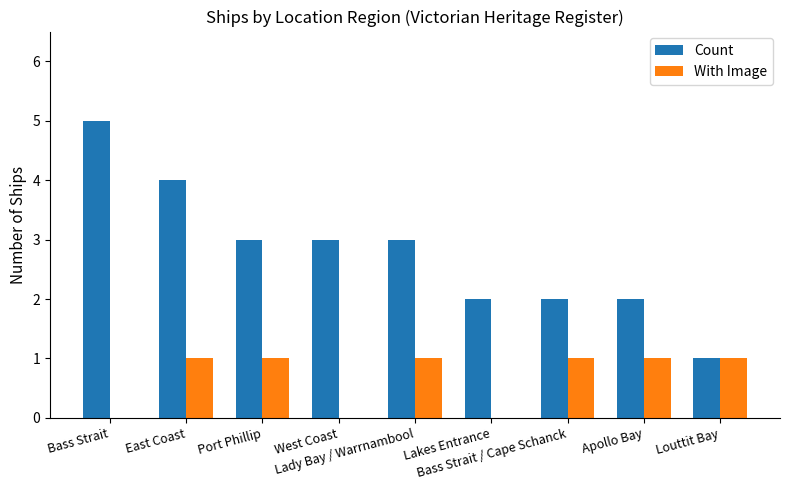

The With Image series shows 0 at West Coast. True or false?

True